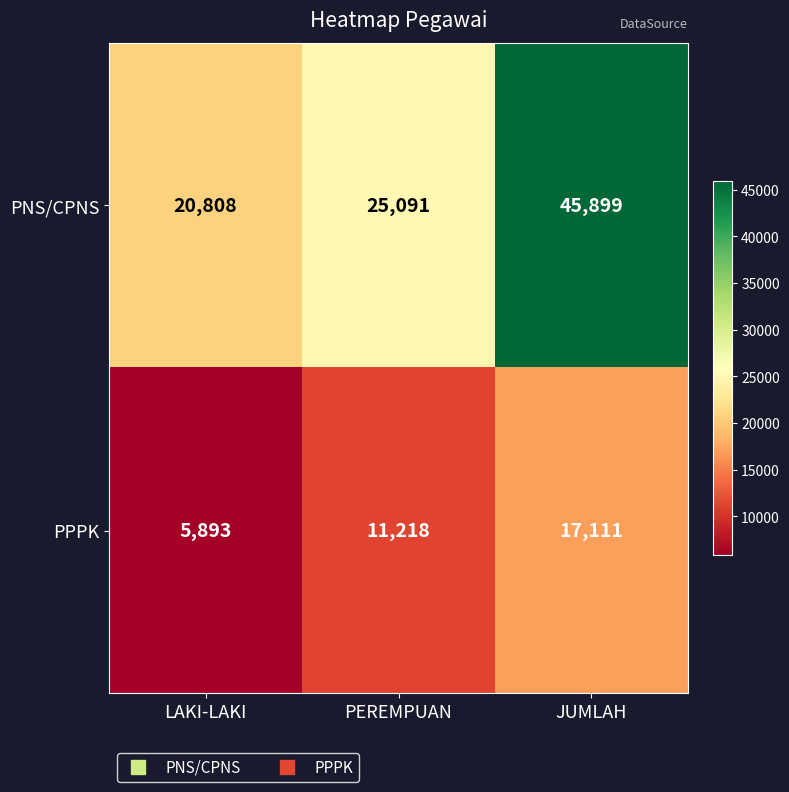

What is the total value across all series at PEREMPUAN?

36309